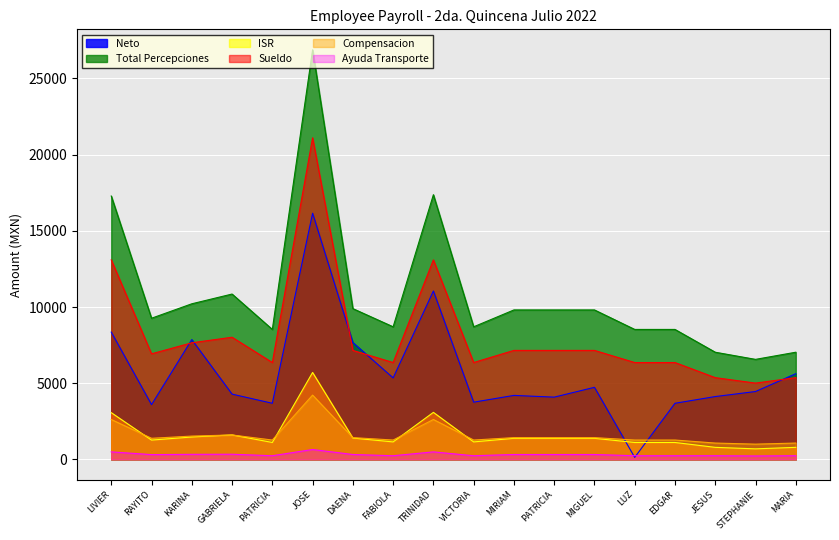

Reading left to right, transcribe all the data shown in this chart.

Neto: 8353.3	3592.6	7861.7	4283.4	3683.4	16153.8	7670.1	5348.6	11051.5	3755.8	4199.7	4086.0	4730.6	133.1	3683.4	4124.3	4454.2	5625.3
Total Percepciones: 17283.3	9264.5	10211.9	10851.5	8529.1	26878.3	9895.2	8702.0	17369.8	8702.0	9808.8	9808.8	9808.8	8529.1	8529.1	7033.5	6564.6	7033.5
ISR: 3066.3	1267.8	1470.2	1606.8	1110.7	5704.7	1402.5	1147.6	3086.6	1147.6	1384.1	1384.1	1384.1	1110.7	1110.7	791.3	692.4	791.3
Sueldo: 13093.0	6928.0	7652.5	8016.5	6356.5	21104.0	7153.0	6356.5	13093.0	6356.5	7153.0	7153.0	7153.0	6356.5	6356.5	5365.0	5007.3	5365.0
Compensacion: 2618.6	1385.6	1530.5	1603.3	1271.3	4220.8	1430.6	1271.3	2618.6	1271.3	1430.6	1430.6	1430.6	1271.3	1271.3	1073.0	1001.5	1073.0
Ayuda Transporte: 493.5	315.0	333.0	339.5	241.0	649.5	322.5	241.0	493.5	241.0	322.5	322.5	322.5	241.0	241.0	242.0	225.9	242.0